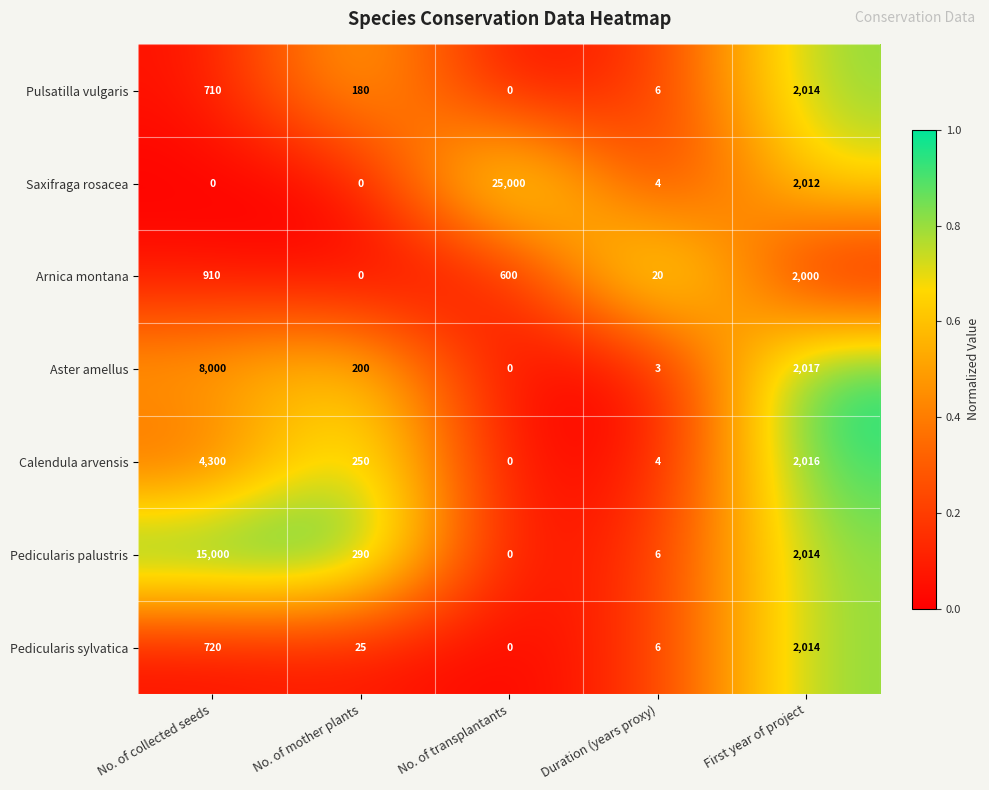

The value of Arnica montana at No. of collected seeds is 910. True or false?

True